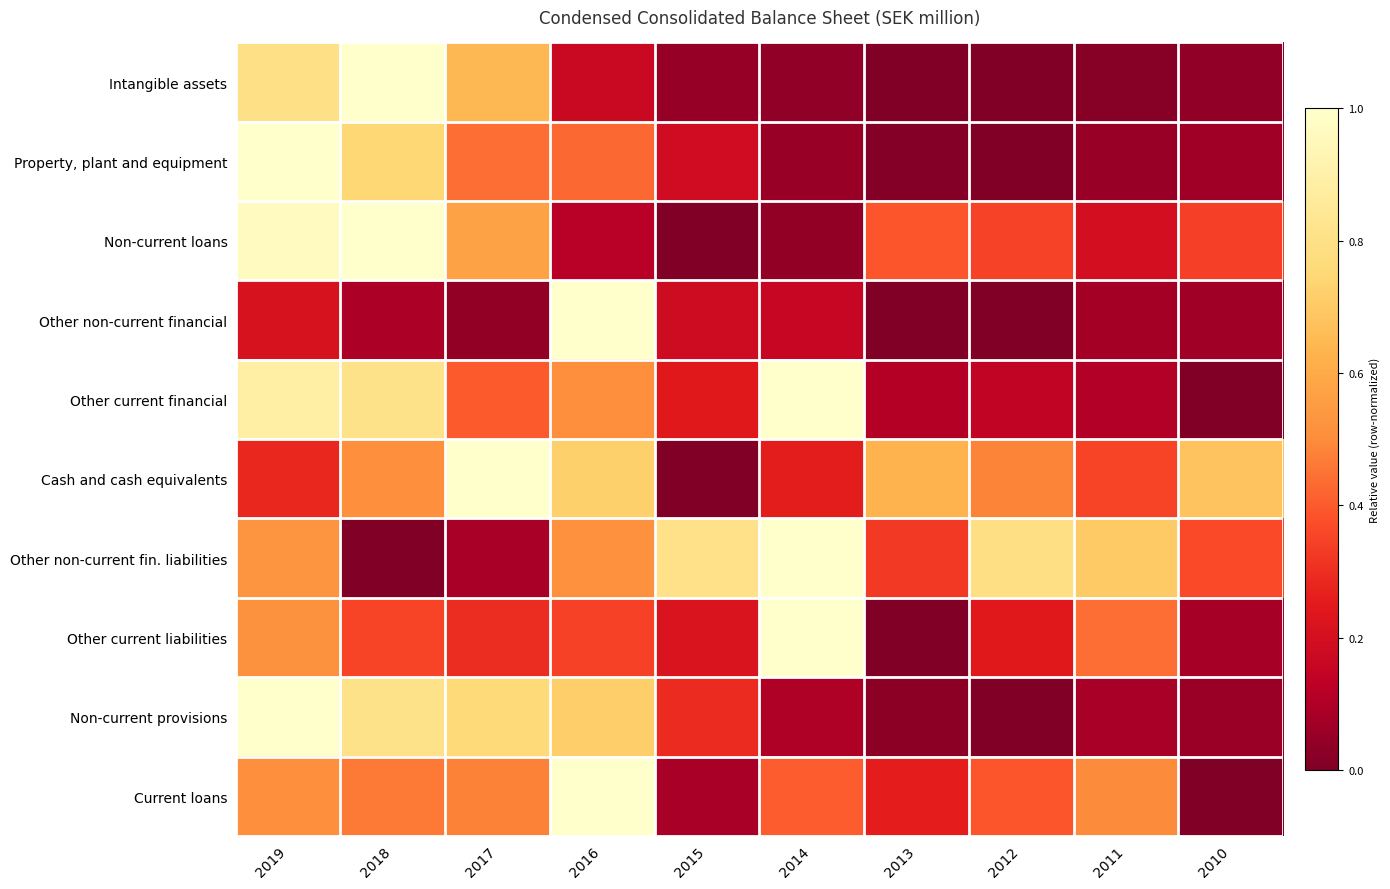

What is the maximum value shown in the chart?

1.0